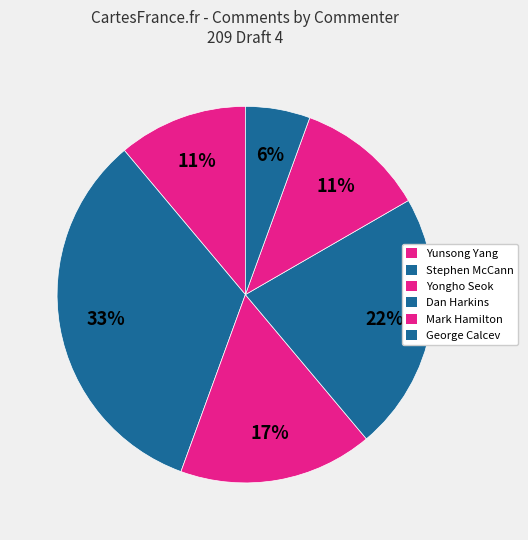

Which slice is the smallest?

George Calcev